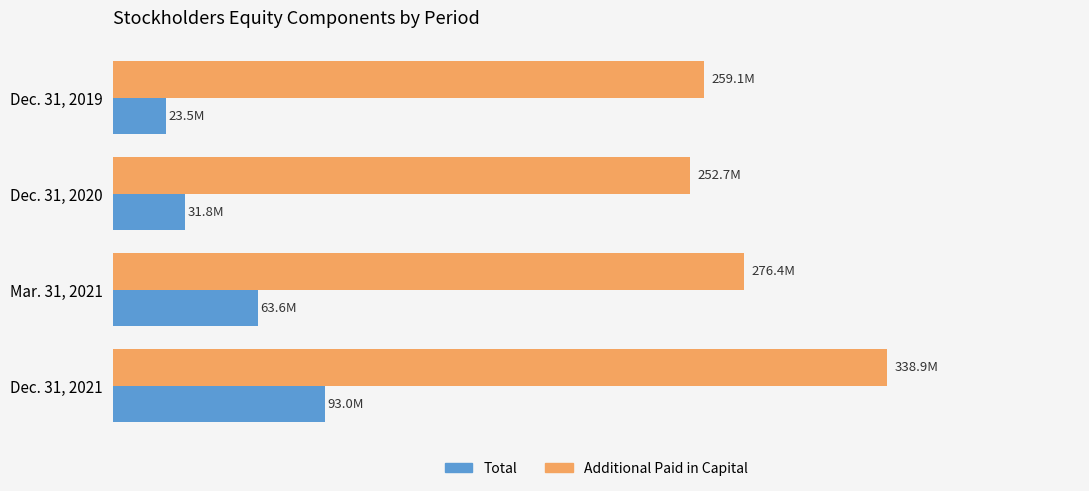

Rank the categories by Total value from lowest to highest.

Dec. 31, 2019, Dec. 31, 2020, Mar. 31, 2021, Dec. 31, 2021